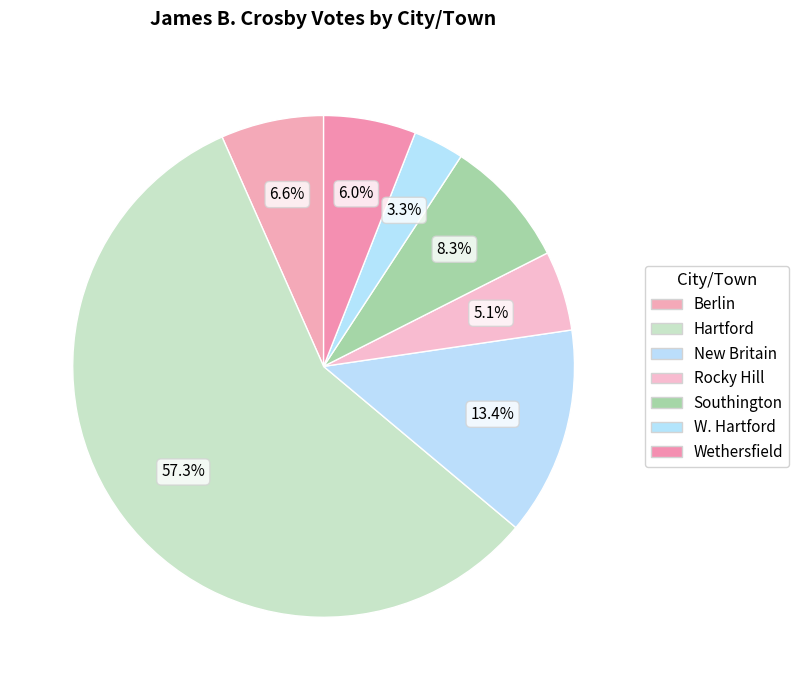

What is the ratio of the value at Berlin to the value at Wethersfield?

1.1